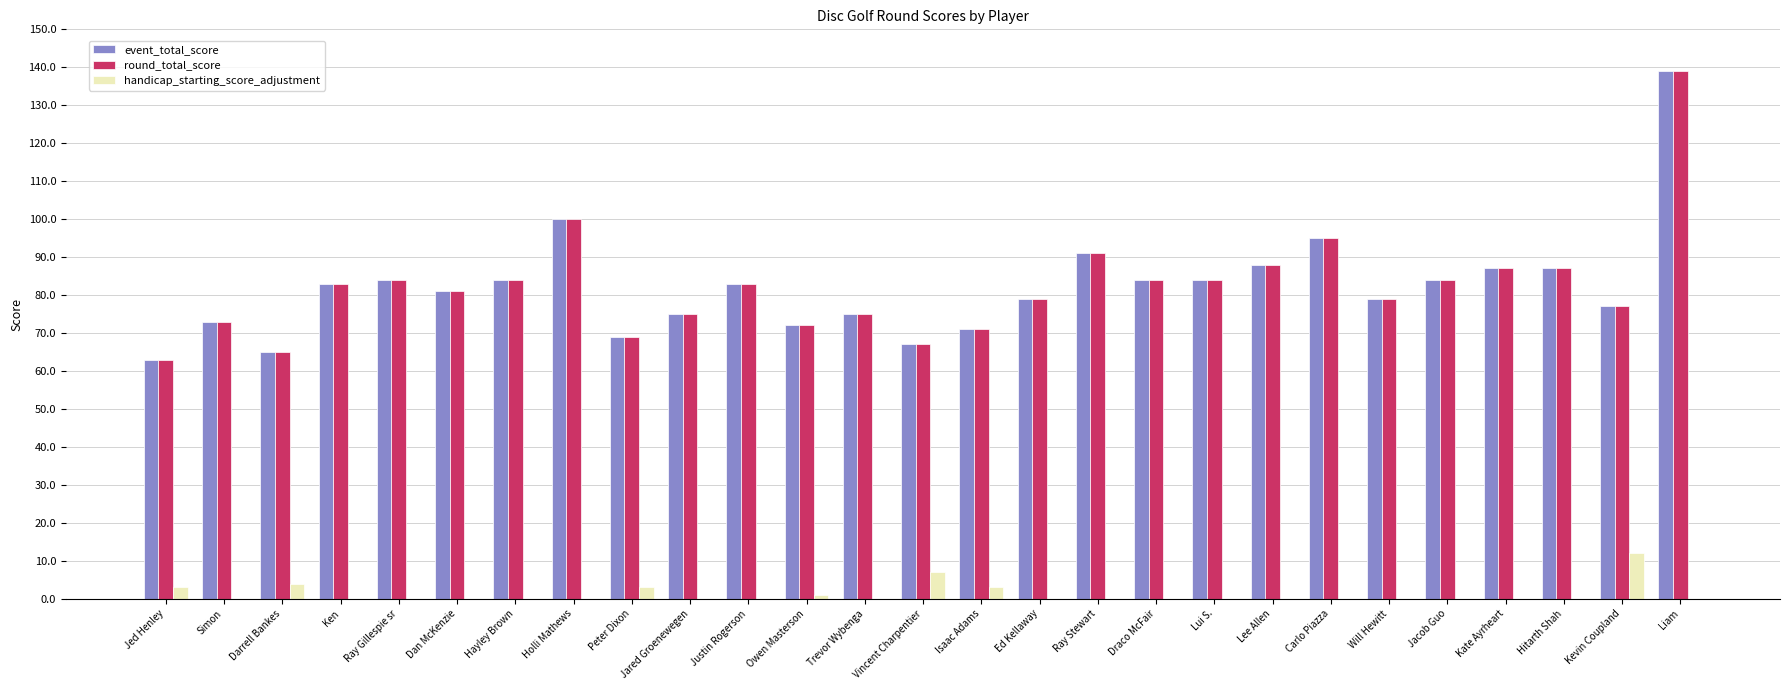

What is the spread (max minus min) of values at Isaac Adams?

68